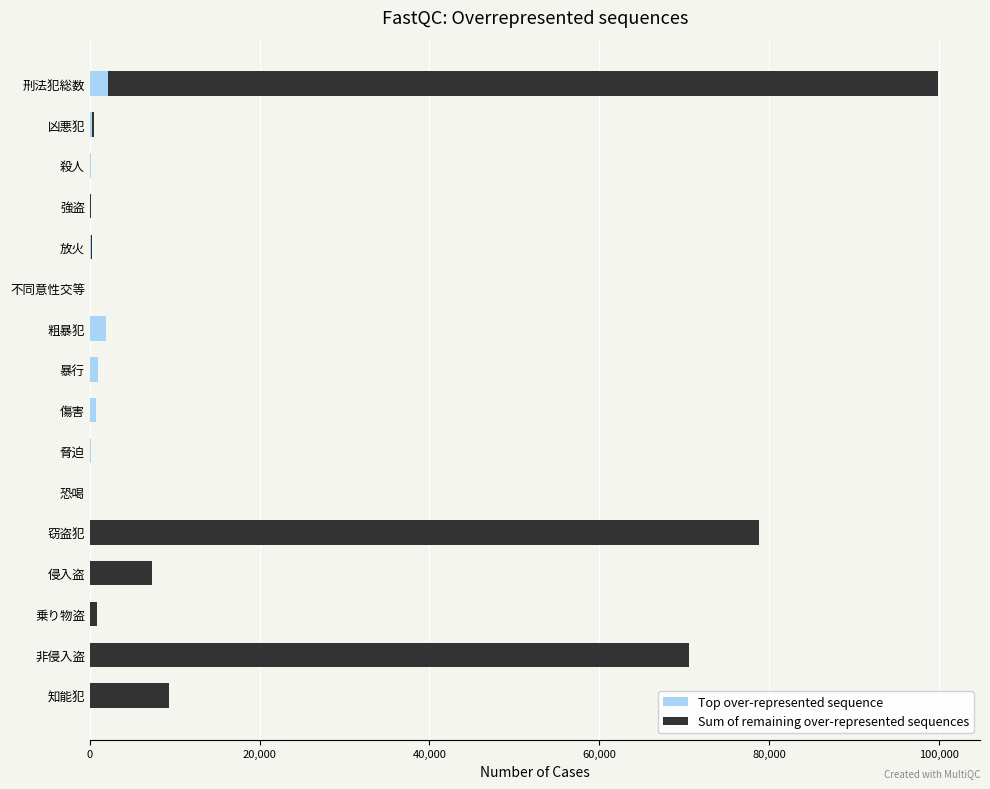

What is the highest value of the Top over-represented sequence series?

2176